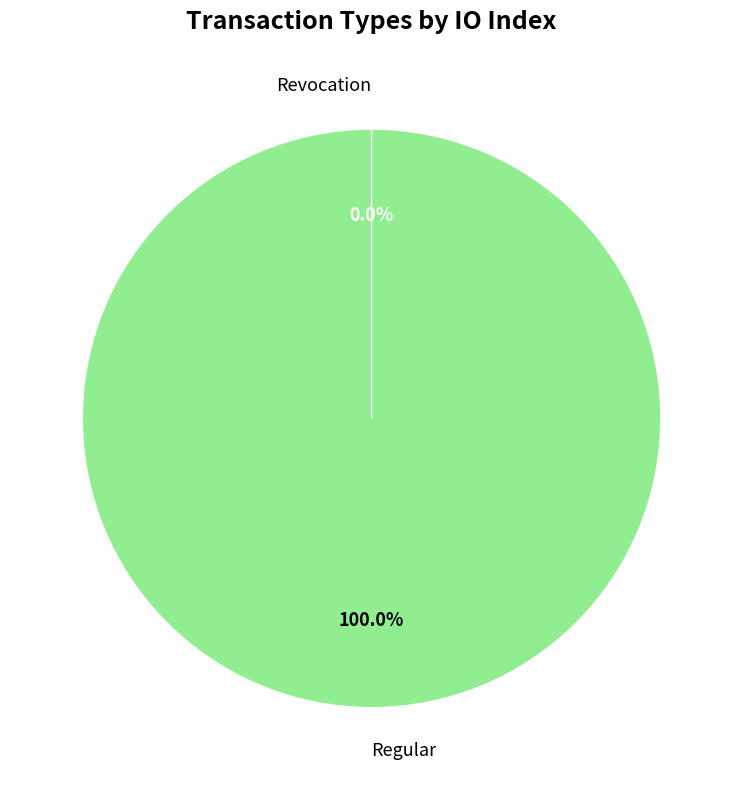

The Revocation slice represents 0% of the pie. True or false?

True